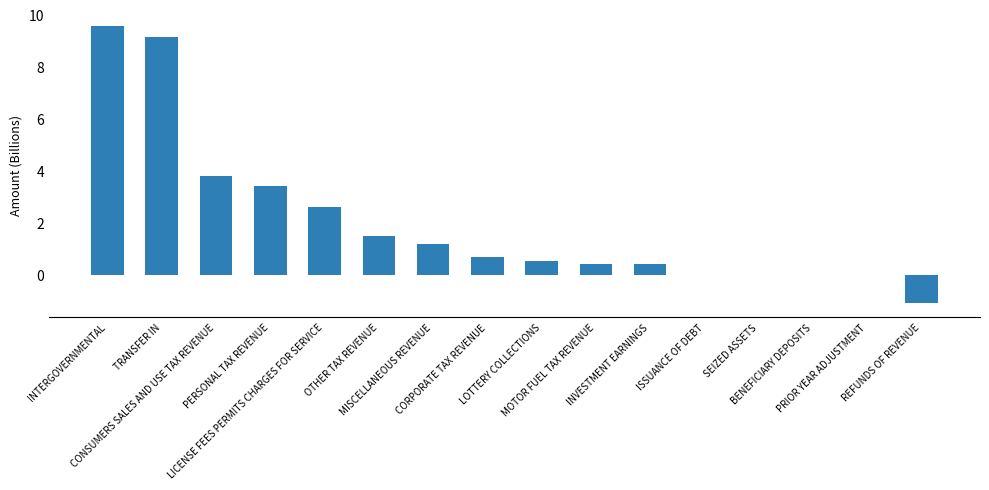

What is the average value?

2.0